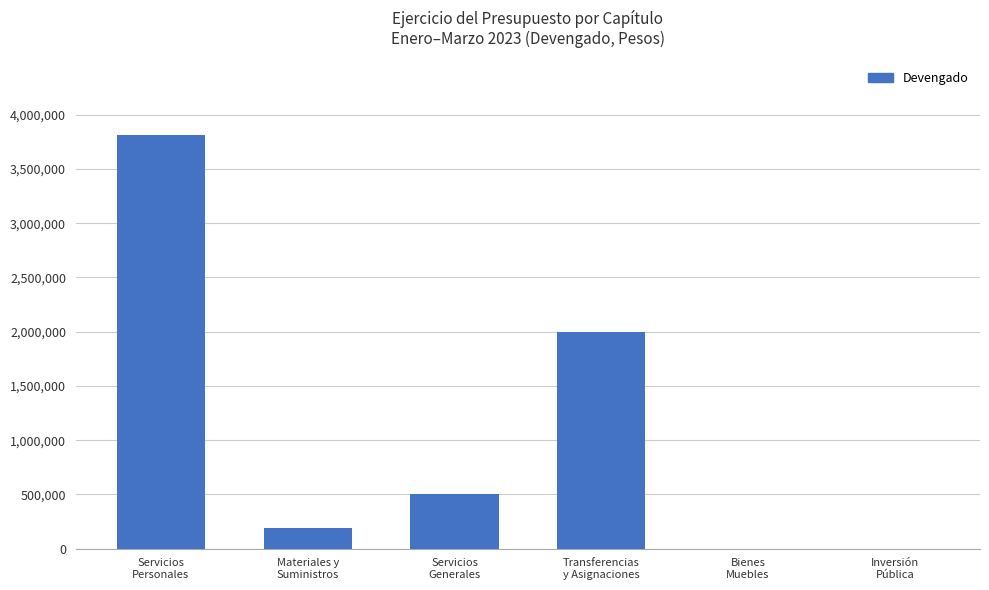

What is the difference between the values at Servicios
Generales and Inversión
Pública?

507778